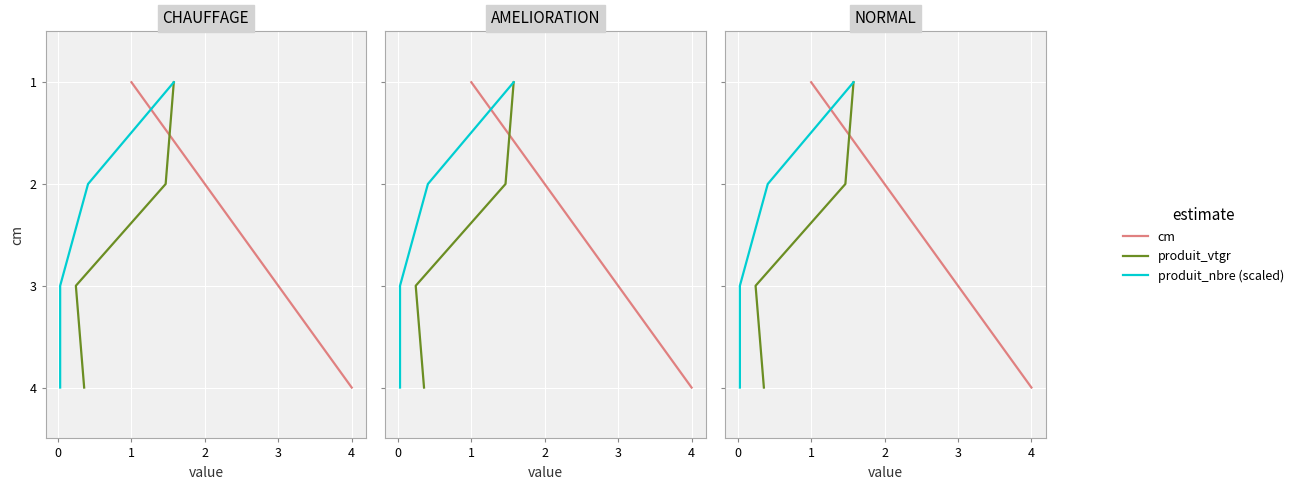

What is the label of the 1st point from the right?

2